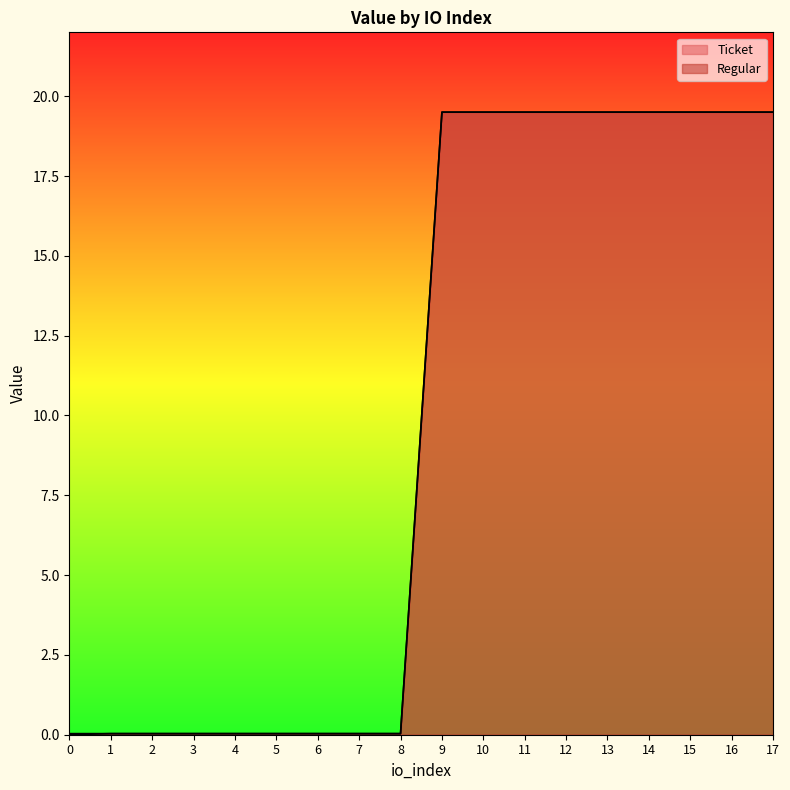

True or false: Regular and Ticket cross at least once.

False